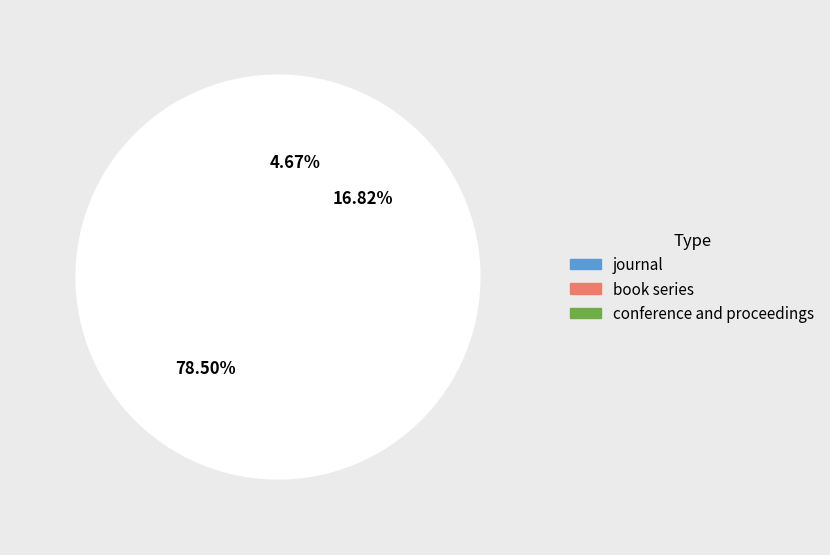

What portion of the pie excludes book series?

83.2%